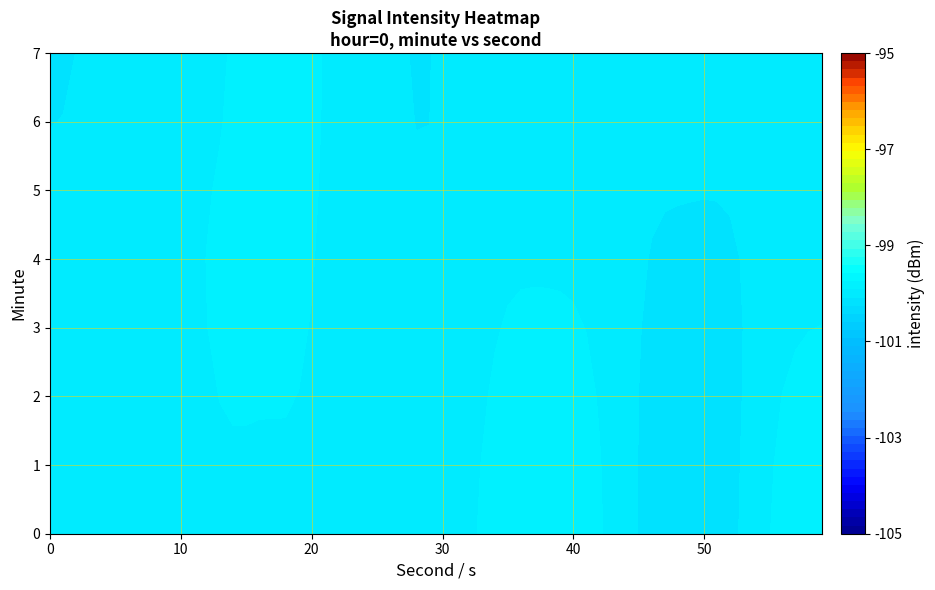

The 4 series shows -99.9 at 24. True or false?

True